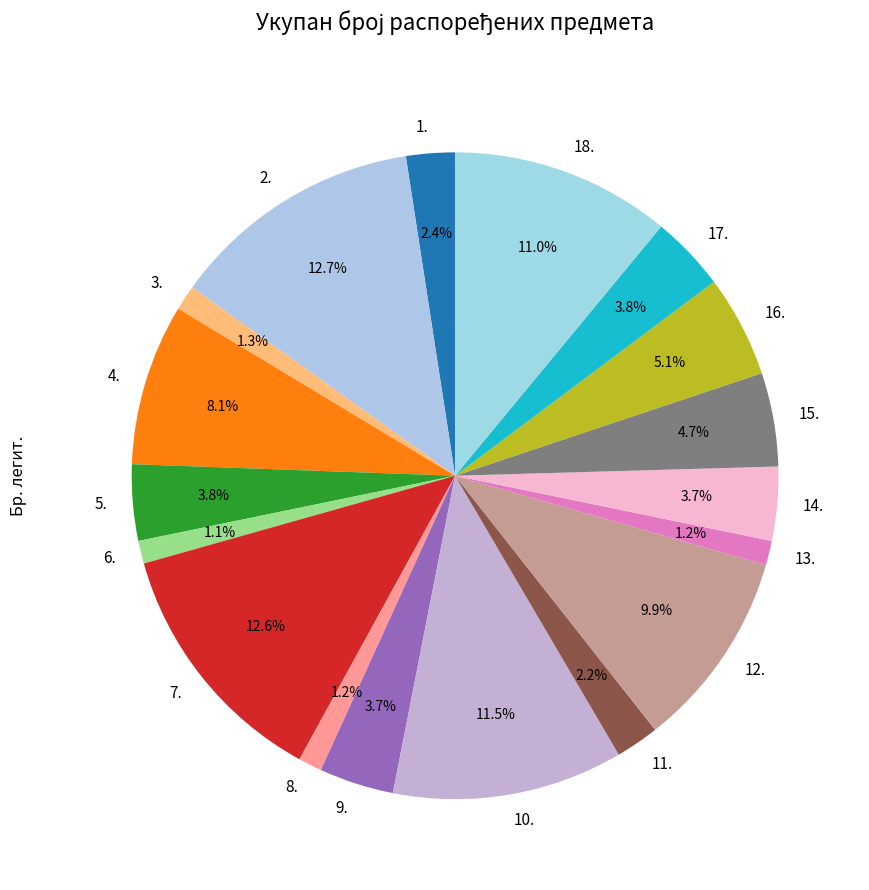

The 1. slice represents 2% of the pie. True or false?

True